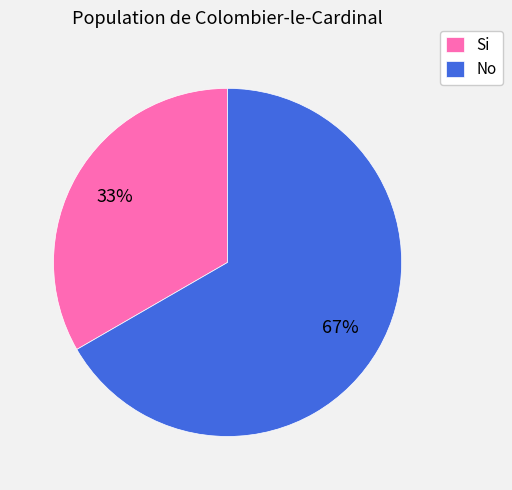

What percentage is the Si slice, to the nearest percent?

33%